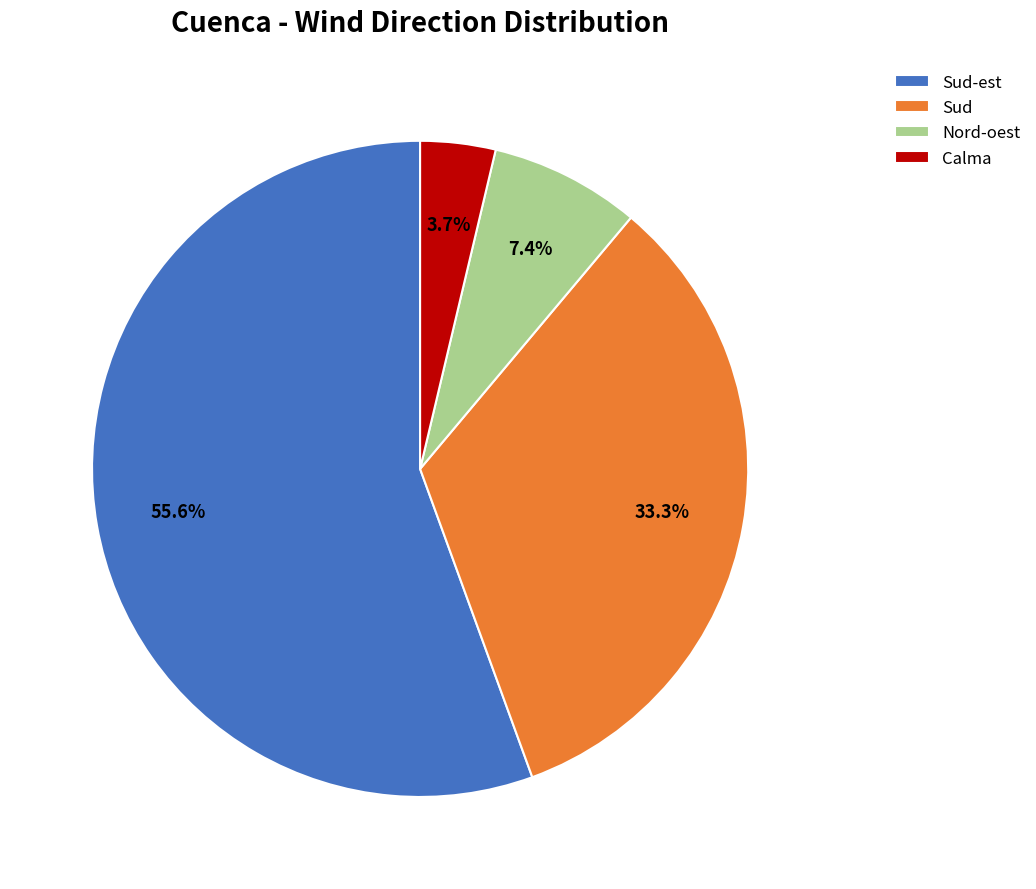

Between Sud and Nord-oest, which is larger?

Sud